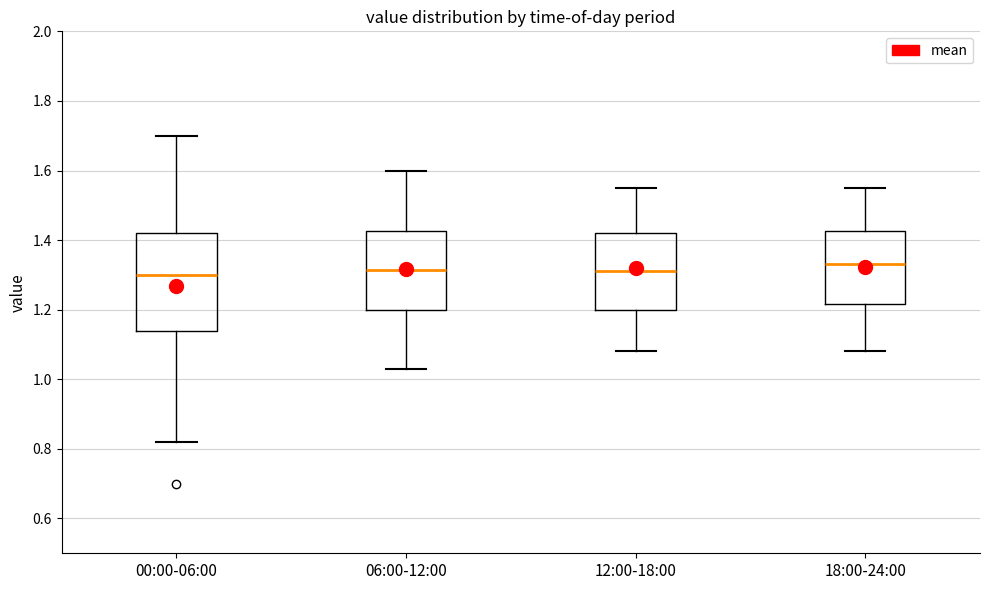

Where is the lower edge of the box for 12:00-18:00 on the y-axis? The values are not printed on the chart, so give them approximately, as read against the axis.

1.20